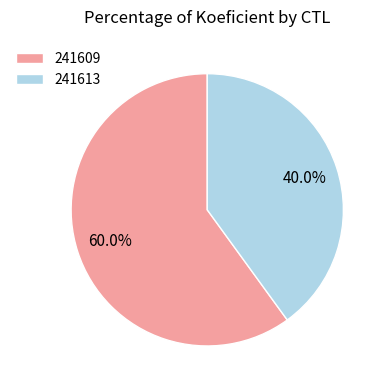

Is it true that 241613 is 29% of the pie?

False